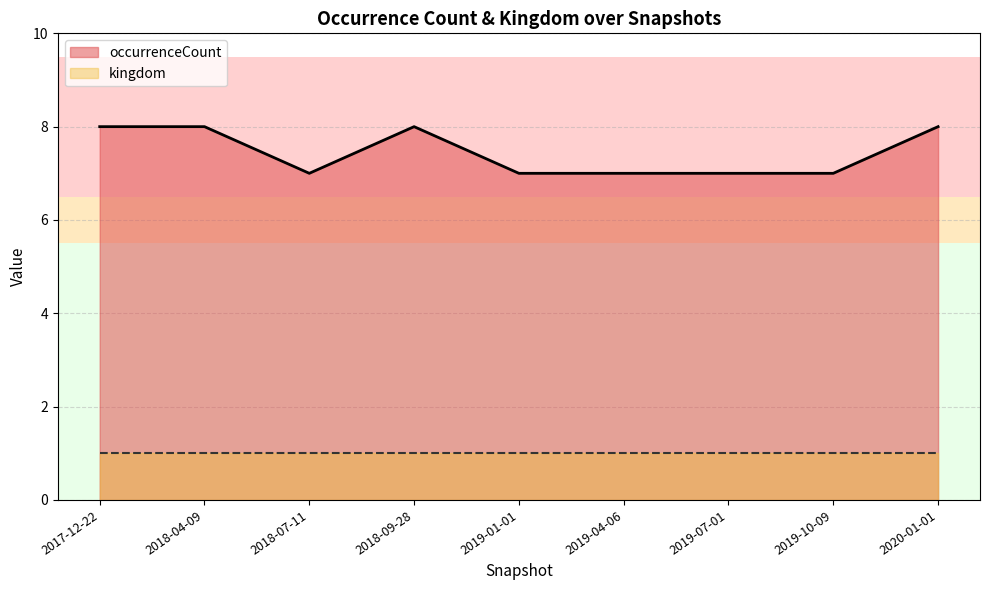

What is the sum of the values at 2017-12-22 and 2019-04-06?

15